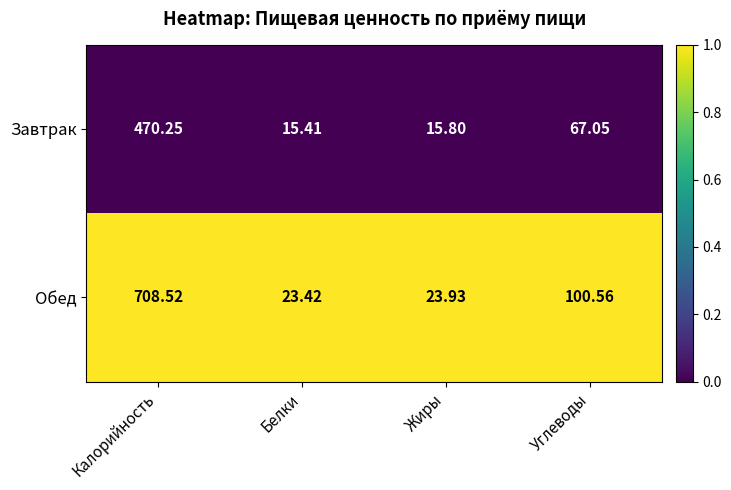

Which category has the highest value in the Завтрак series?

Калорийность